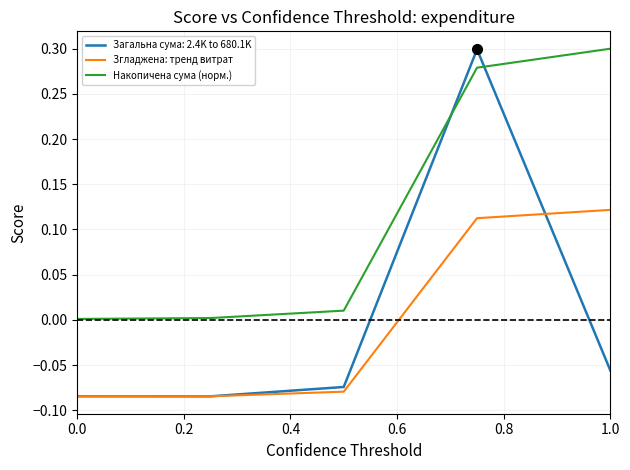

How many lines are shown in the chart?

3